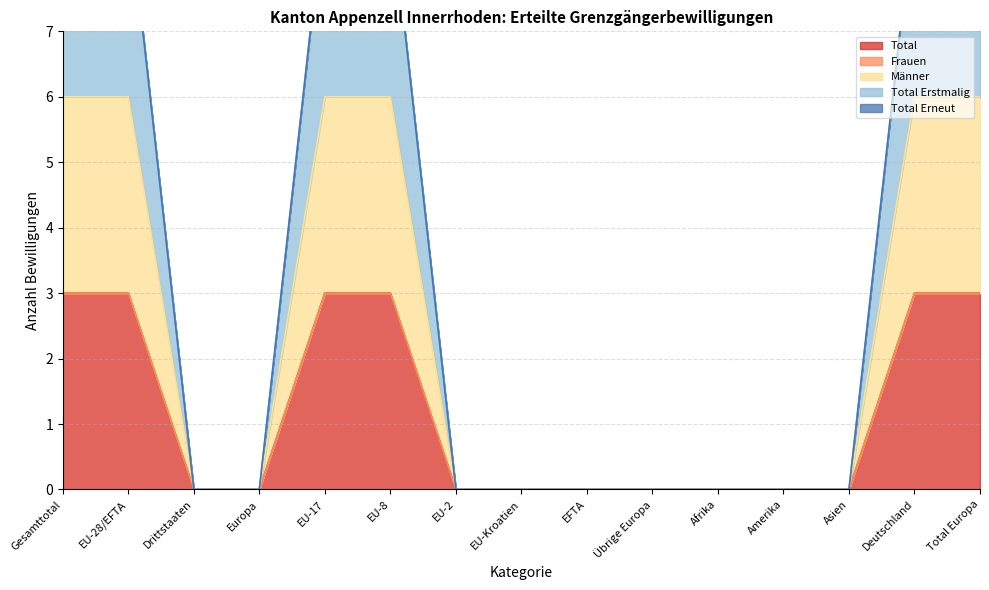

True or false: Total Erstmalig and Männer cross at least once.

False